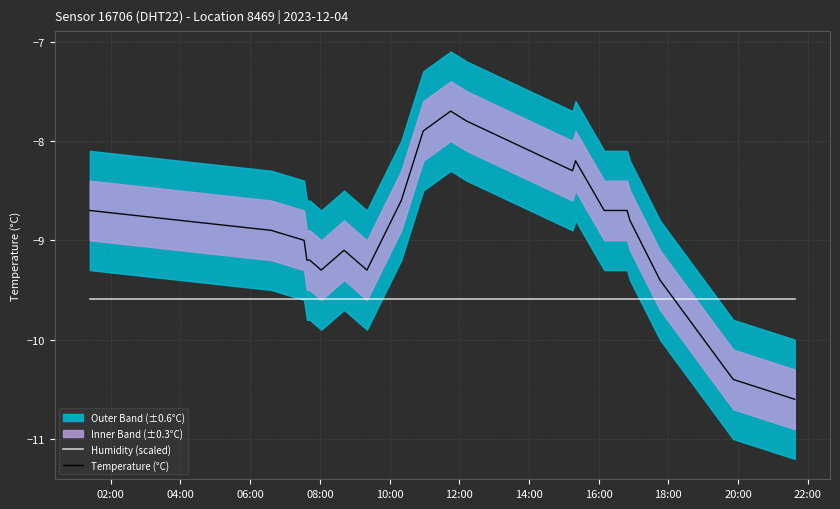

What is the sum of all Humidity (scaled) values?

-201.5